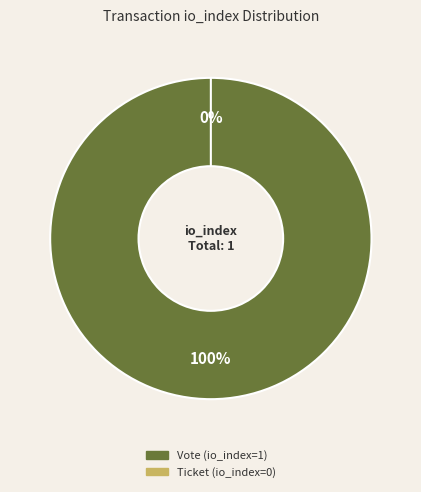

To the nearest percent, what is the average slice percentage?

50%